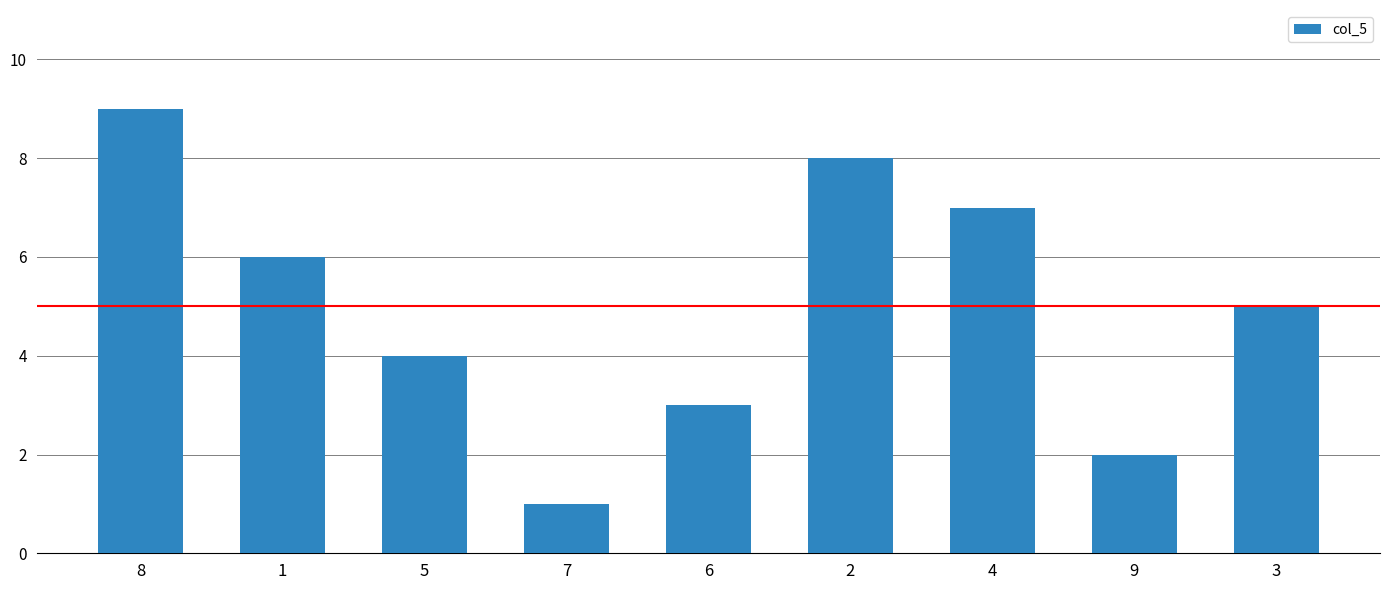

How many values are between 3 and 7?

5